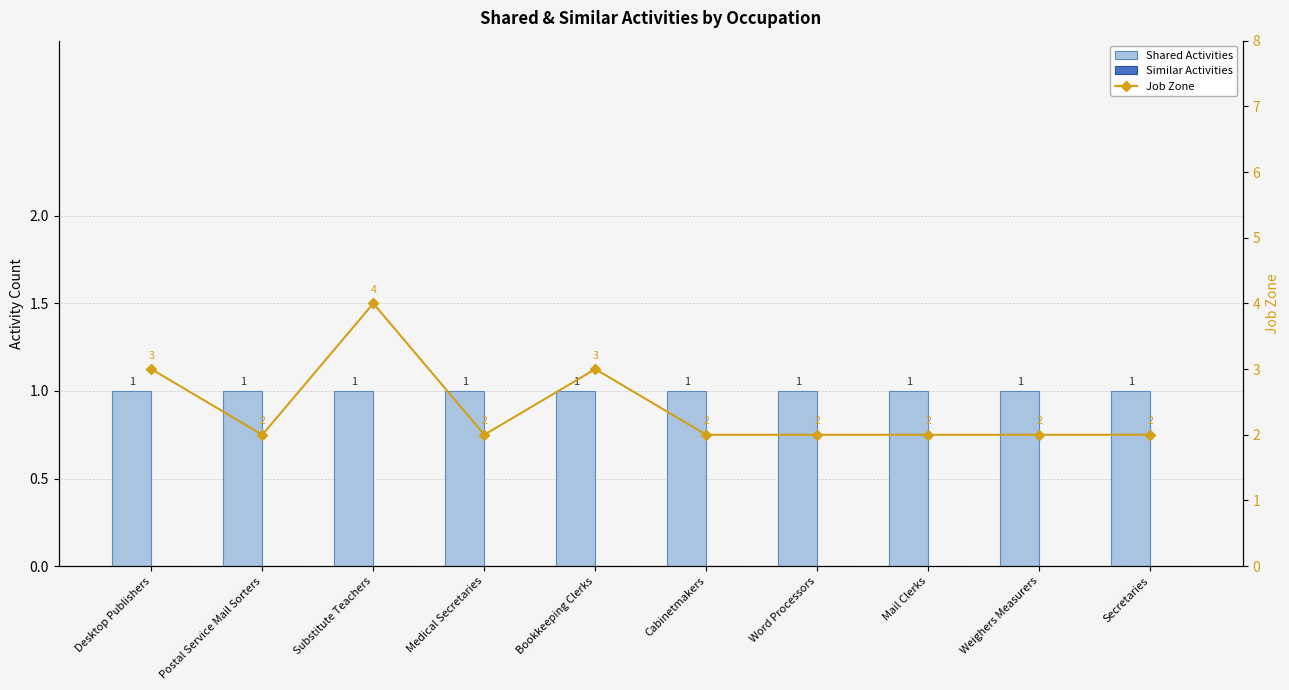

What is the label of the 8th bar from the right?

Substitute Teachers